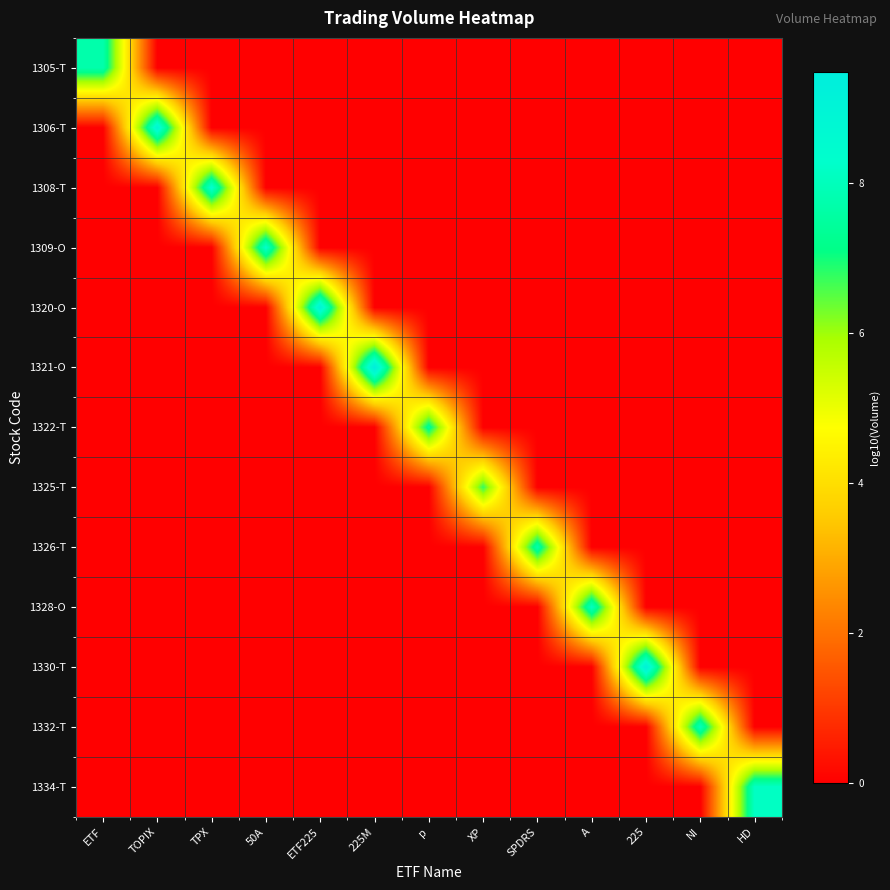

Which series changed the most between SPDRS and A?

1328-O